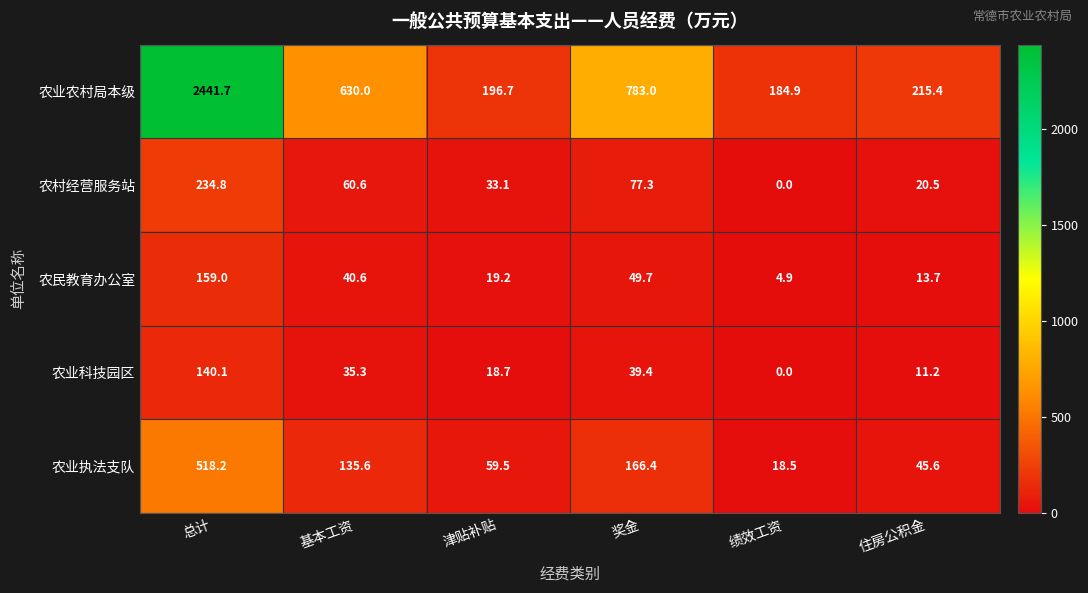

Which series changed the most between 津贴补贴 and 奖金?

农业农村局本级